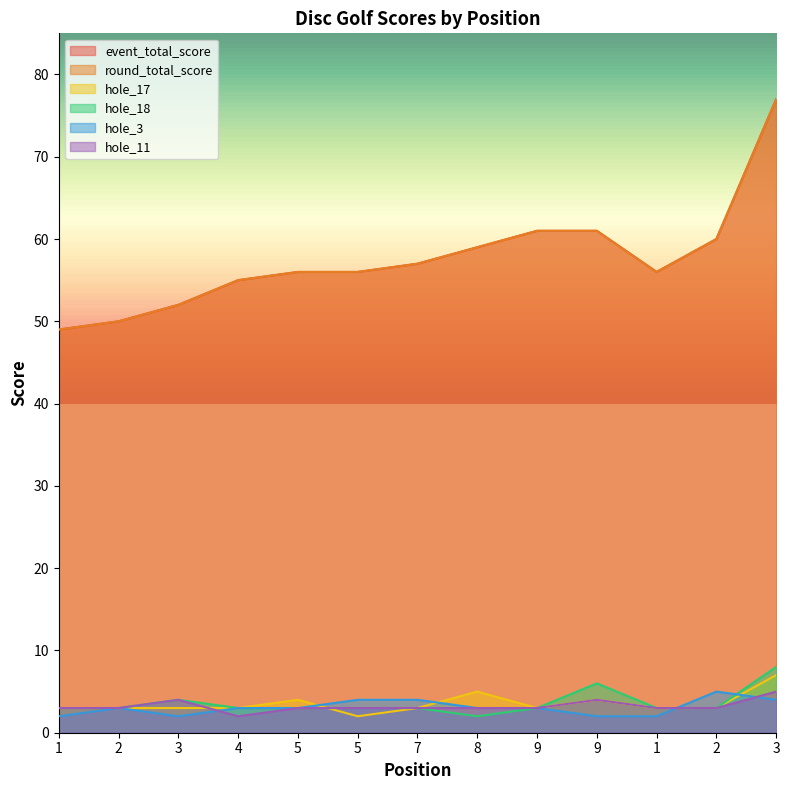

True or false: hole_3 has a value of 2 at 3.

True